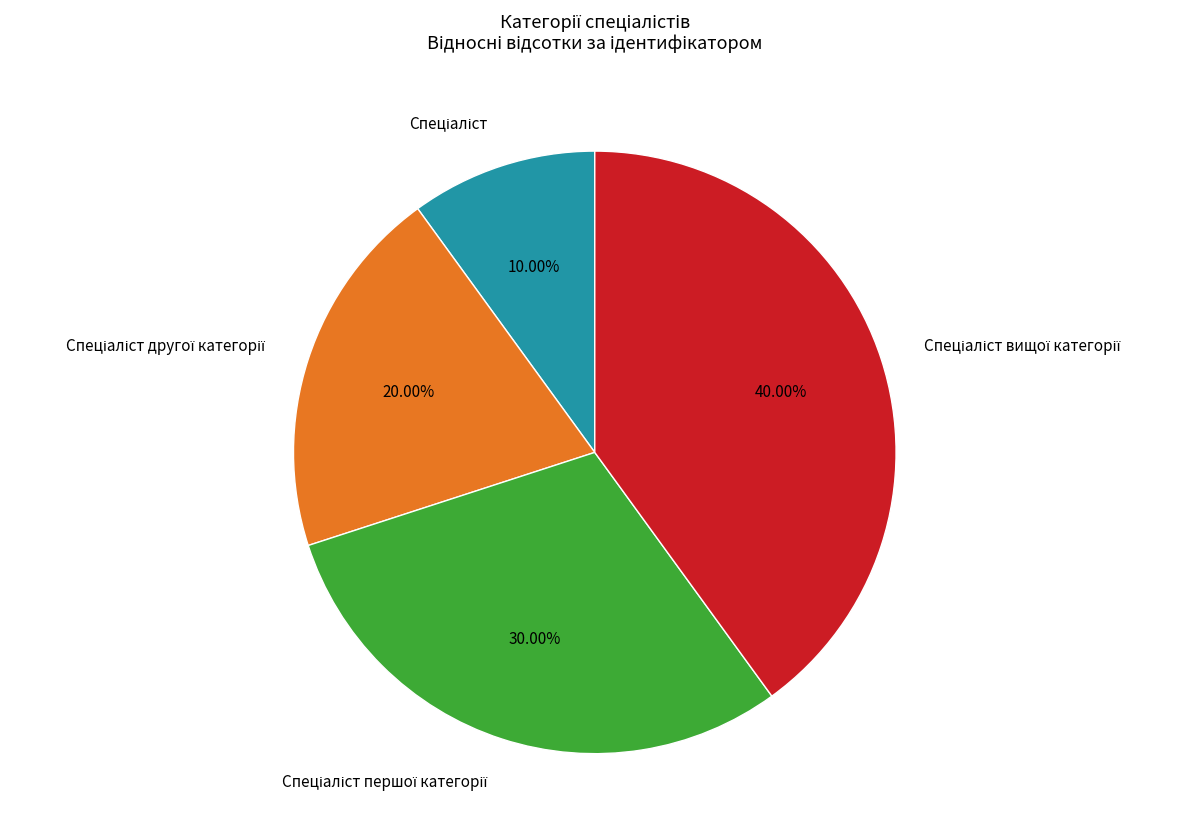

Does any single category account for the majority?

No